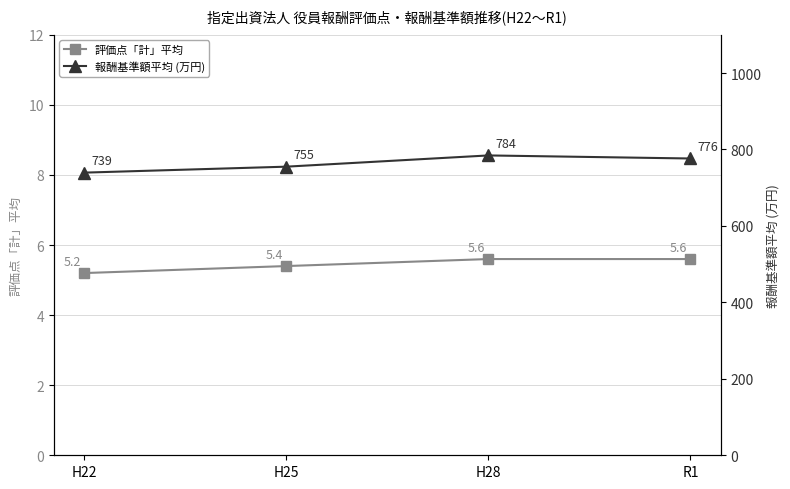

What is the spread (max minus min) of values at H22?

734.2